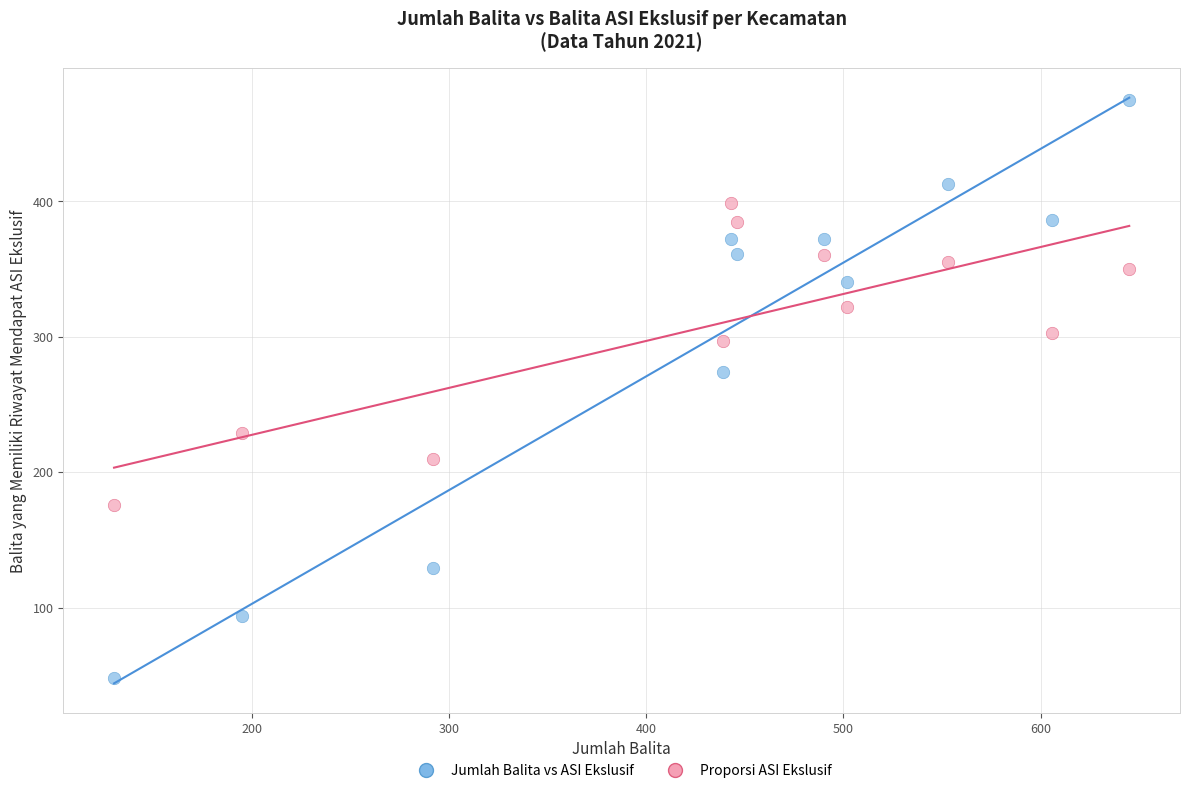

What are all the series names shown in the legend?

Jumlah Balita vs ASI Ekslusif, Proporsi ASI Ekslusif